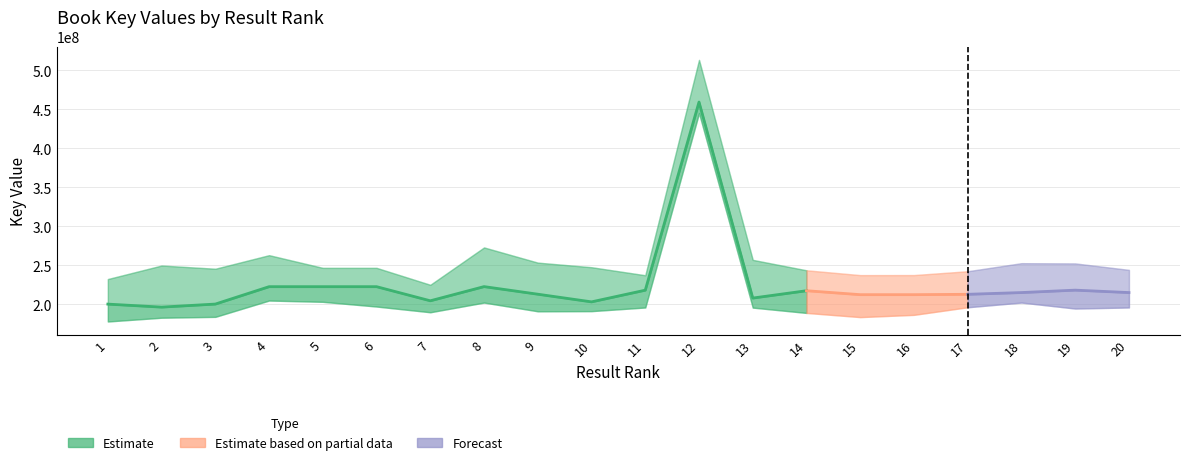

What is the difference between the second highest and minimum values?

26287502